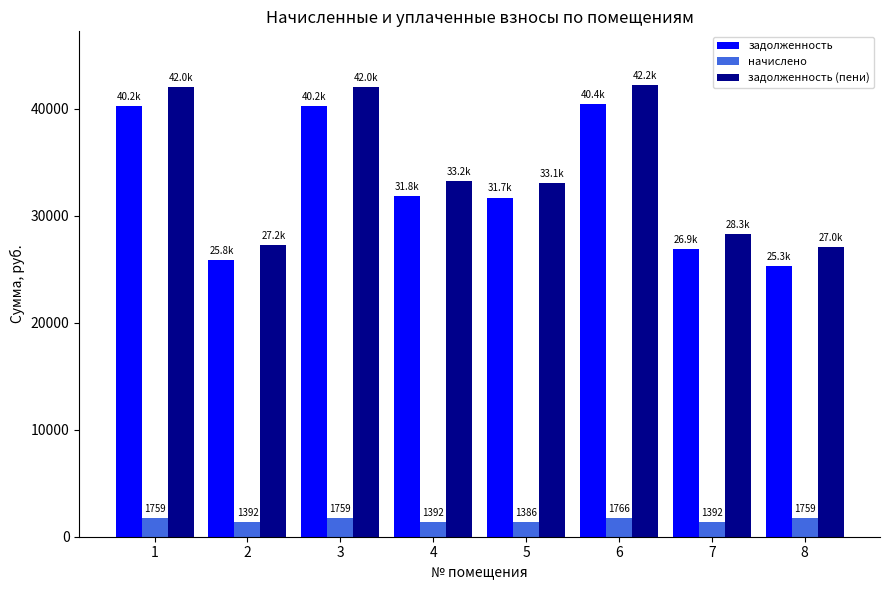

What are all the series names shown in the legend?

задолженность, начислено, задолженность (пени)